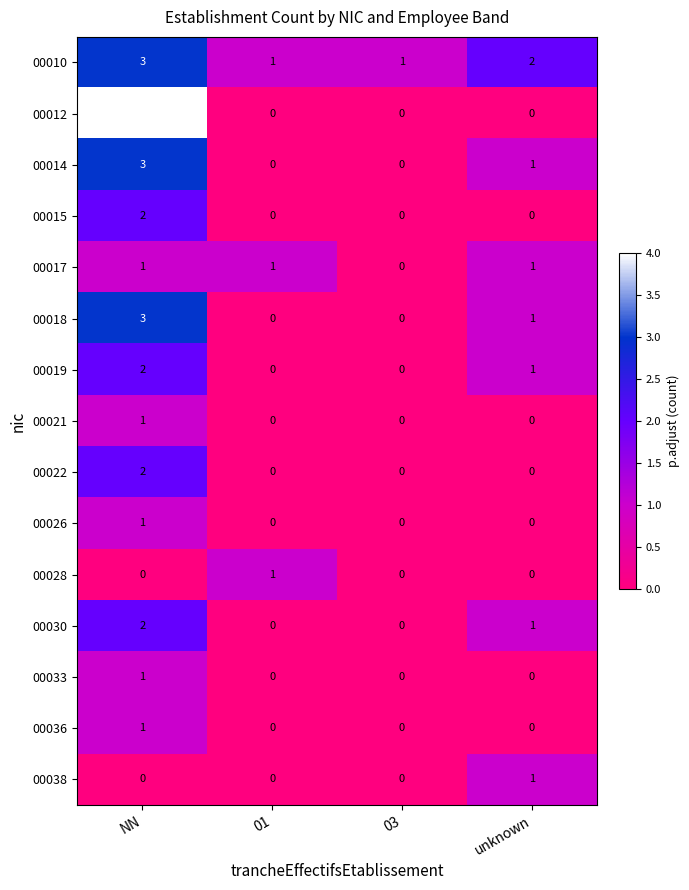

Count the 00018 values in the range 0 to 3.

4